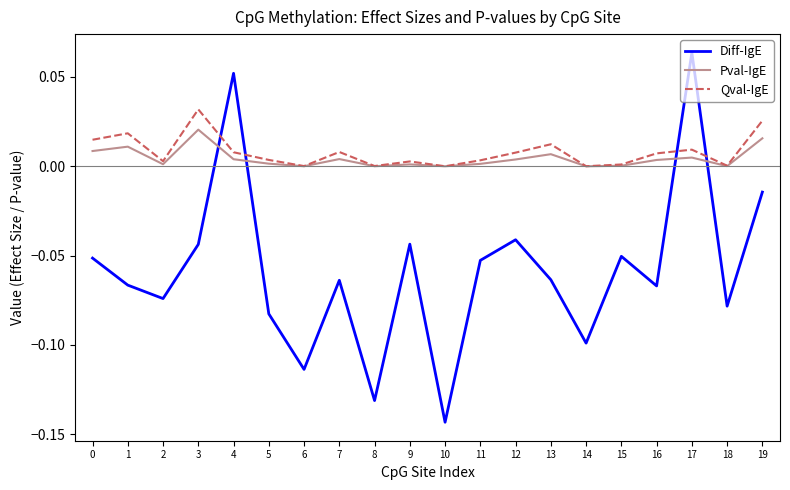

Rank the series at 5 from highest to lowest value.

Qval-IgE, Pval-IgE, Diff-IgE